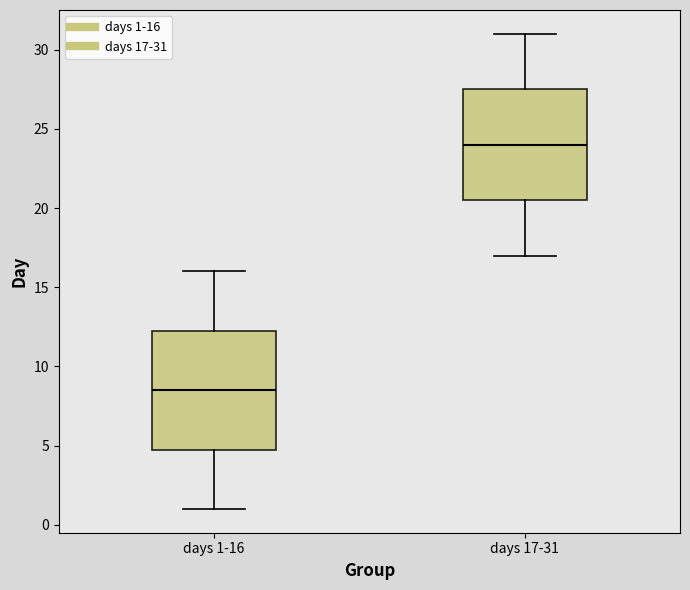

Reading left to right, transcribe this box plot: for each box, give where its median line is, the range the box spans, and where its two whiskers end, as read against the y-axis. The values are not printed on the chart, so give them approximately, as read against the axis.

days 1-16: median 8.5, box 5.0 to 12.5, whiskers 1.0 to 16.0
days 17-31: median 24.0, box 20.5 to 27.5, whiskers 17.0 to 31.0